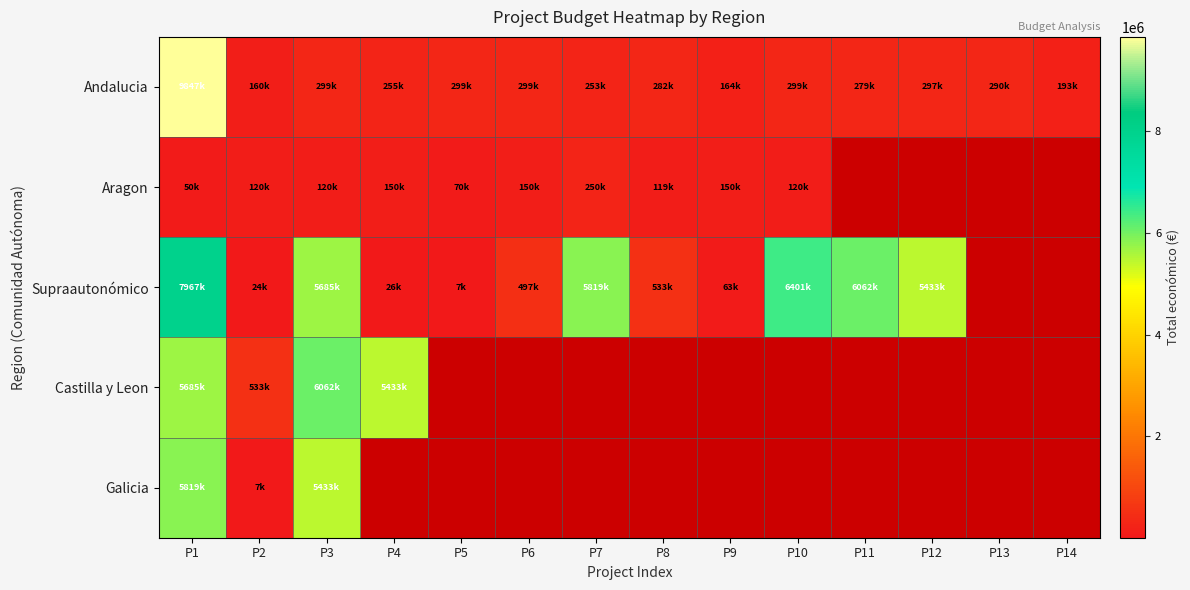

At P6, list the series in order from smallest to largest.

Aragon, Andalucia, Supraautonómico, Castilla y Leon, Galicia